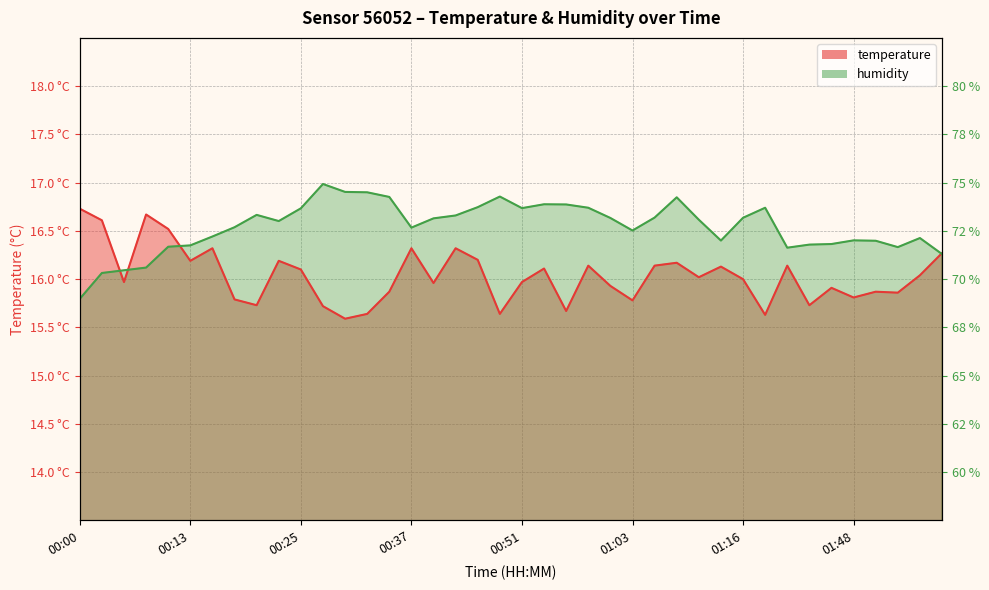

At how many categories does at least one series exceed 16?

40